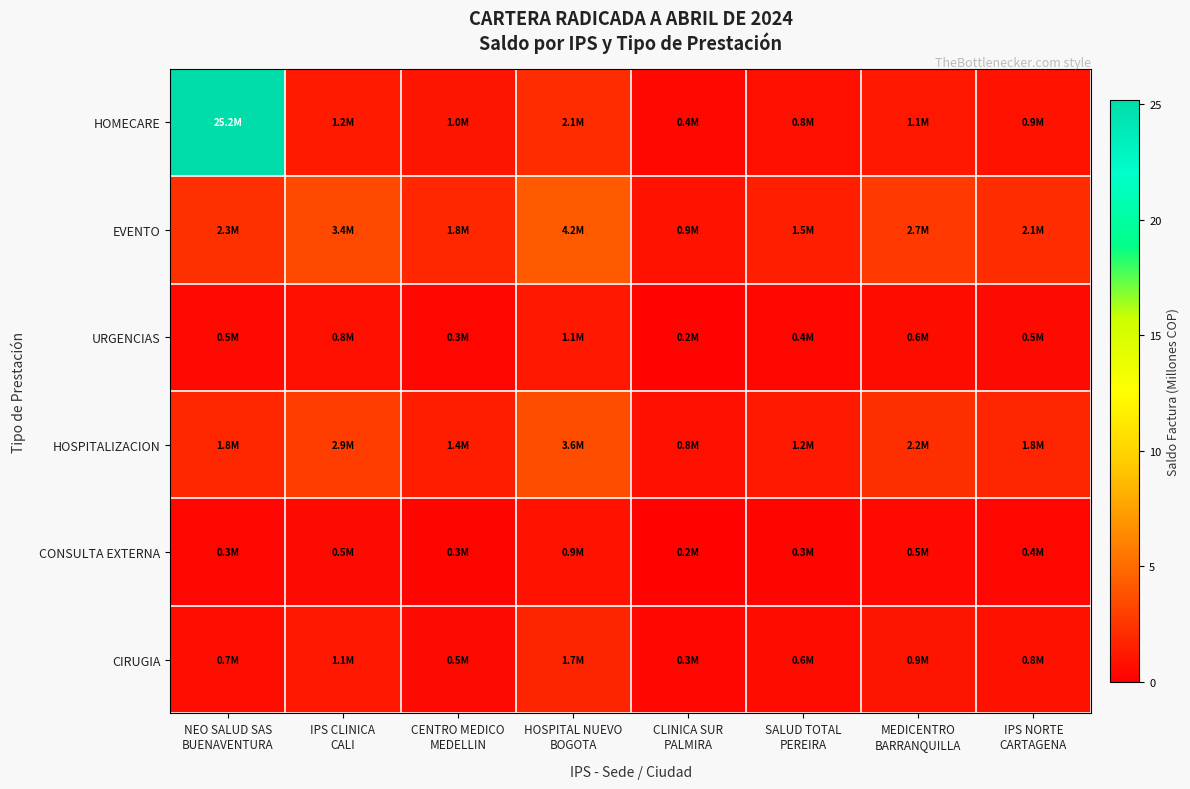

At CLINICA SUR PALMIRA, list the series in order from smallest to largest.

CONSULTA EXTERNA, URGENCIAS, CIRUGIA, HOMECARE, HOSPITALIZACION, EVENTO